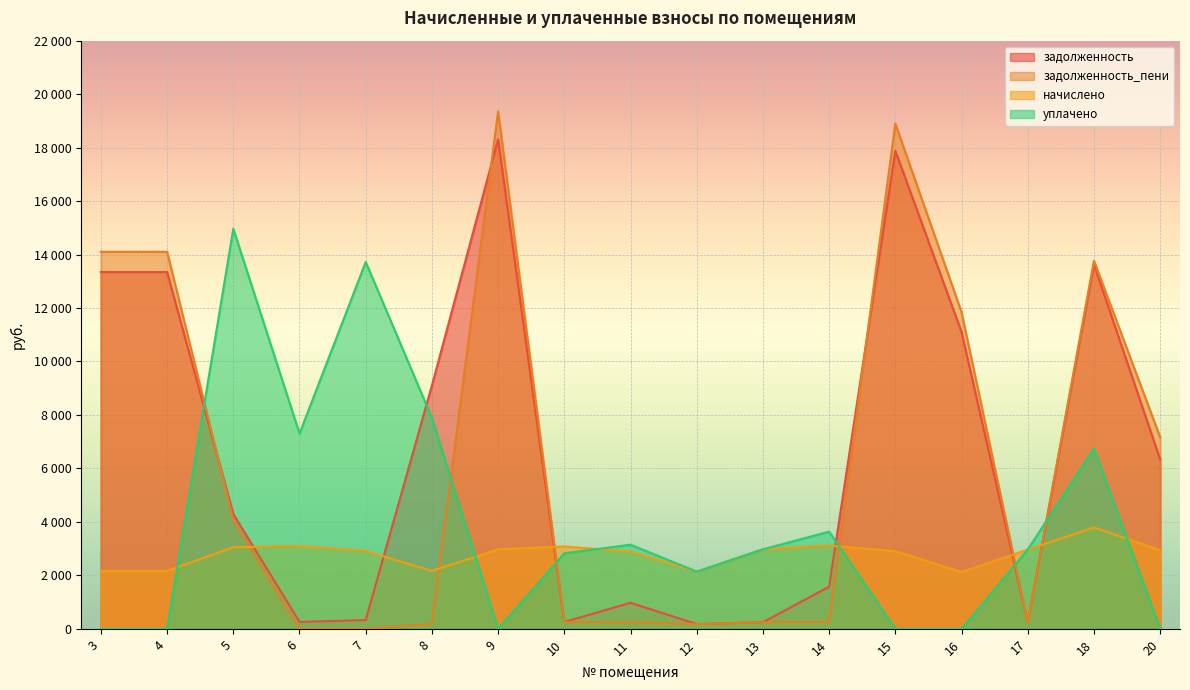

How many series are shown in this chart?

4